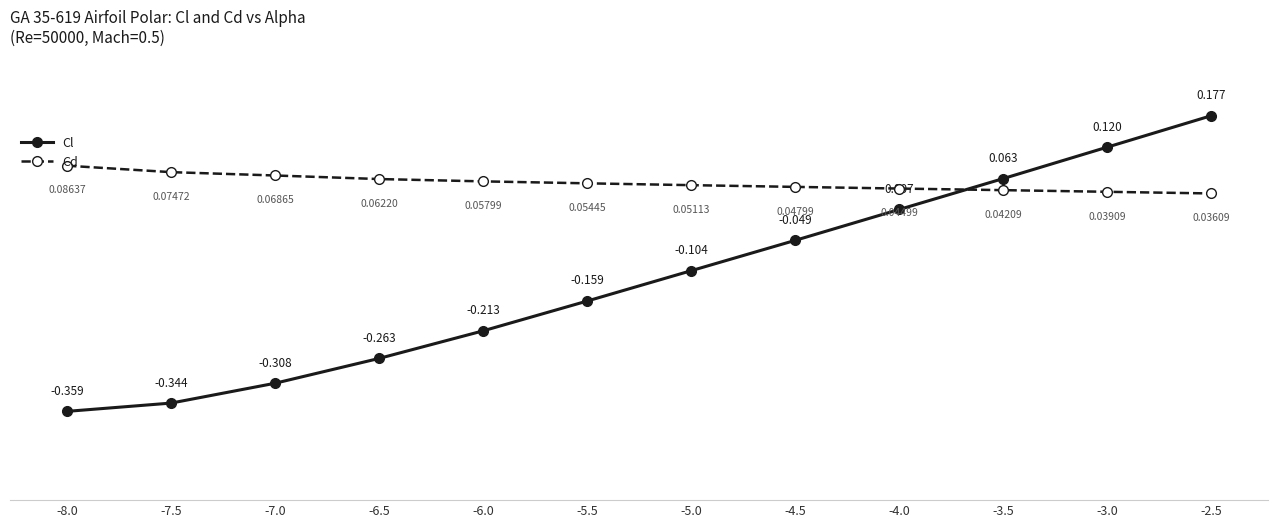

How many lines are shown in the chart?

2